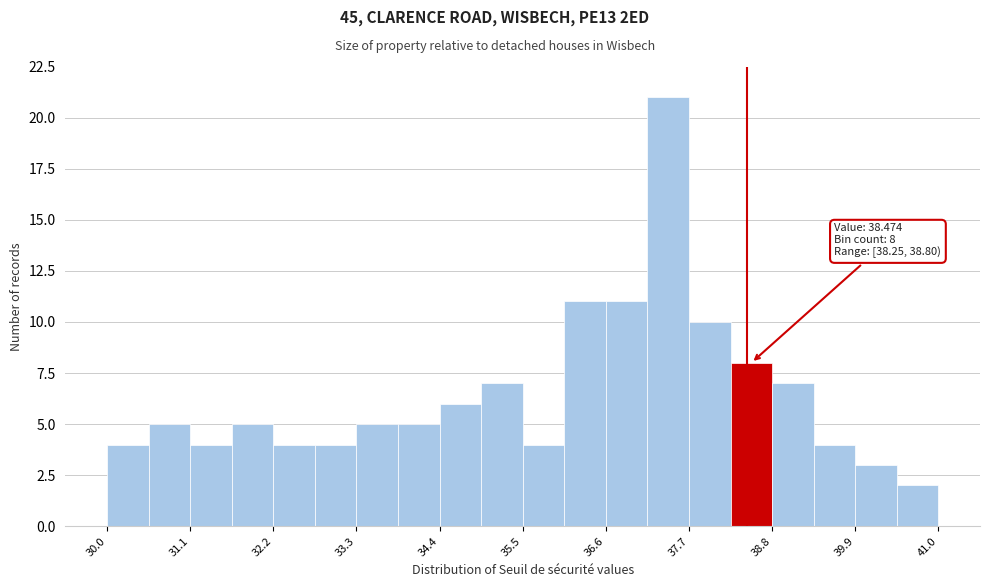

Read against the x-axis, roughly where is the centre of the tallest bar?

37.4